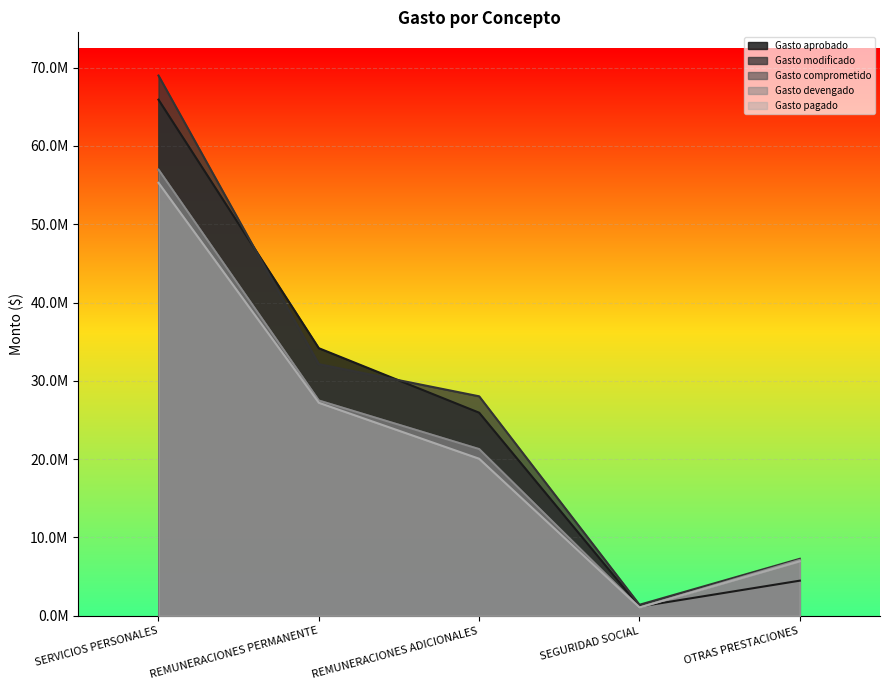

The Gasto comprometido series shows 56958034.8 at SERVICIOS PERSONALES. True or false?

True